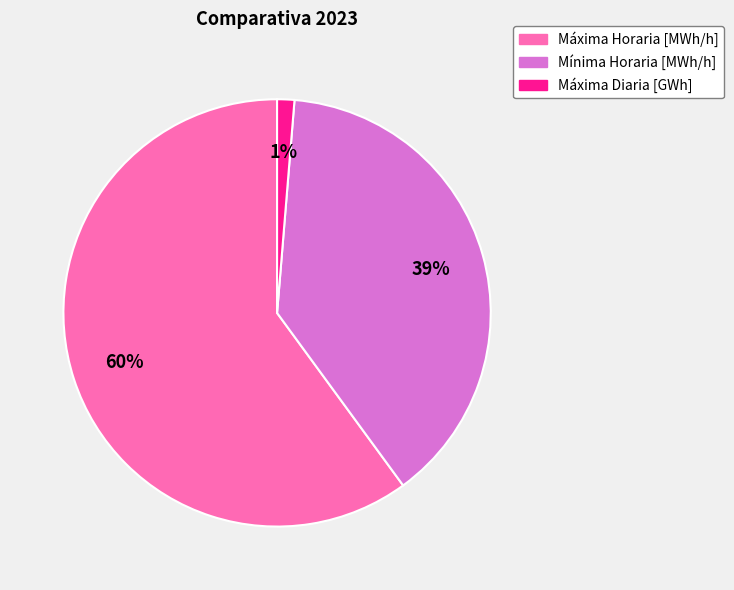

To the nearest percent, what is the difference between the largest and smallest slice percentages?

59%